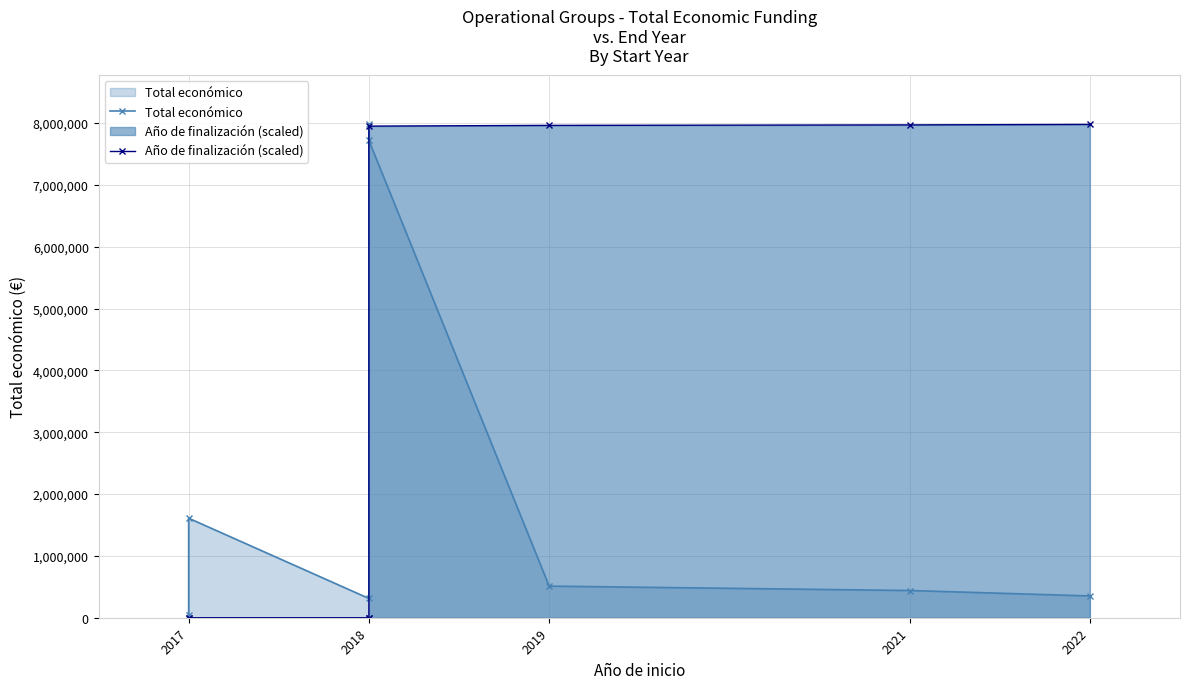

Which series has the widest spread of values?

Año de finalización (scaled)